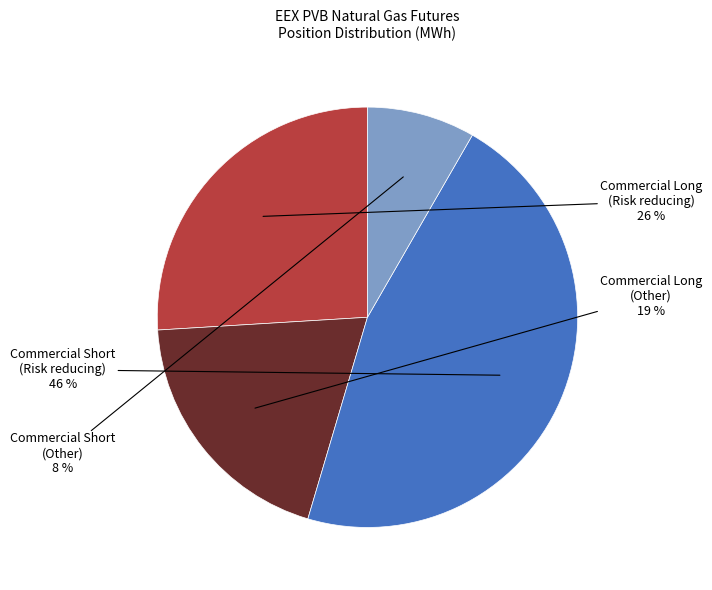

True or false: Commercial Long (Risk reducing) accounts for 26% of the total.

True